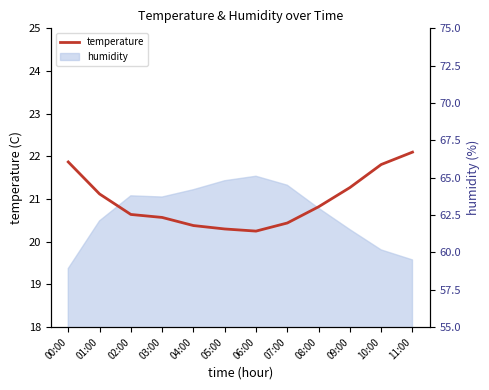

What is the label of the 11th point from the left?

10:00